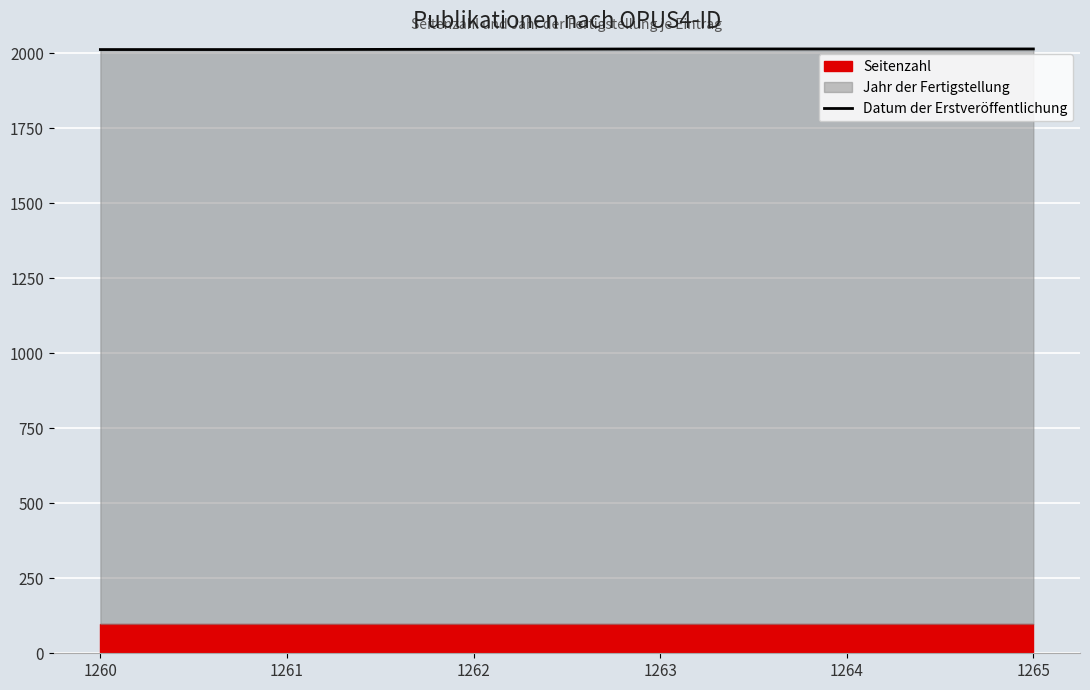

List the labels in order of value, smallest first.

1260, 1261, 1262, 1263, 1264, 1265